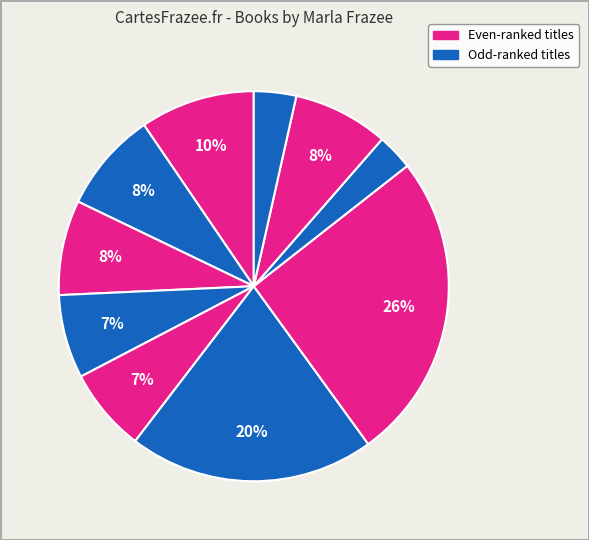

Is there any slice that represents more than half of the pie?

No